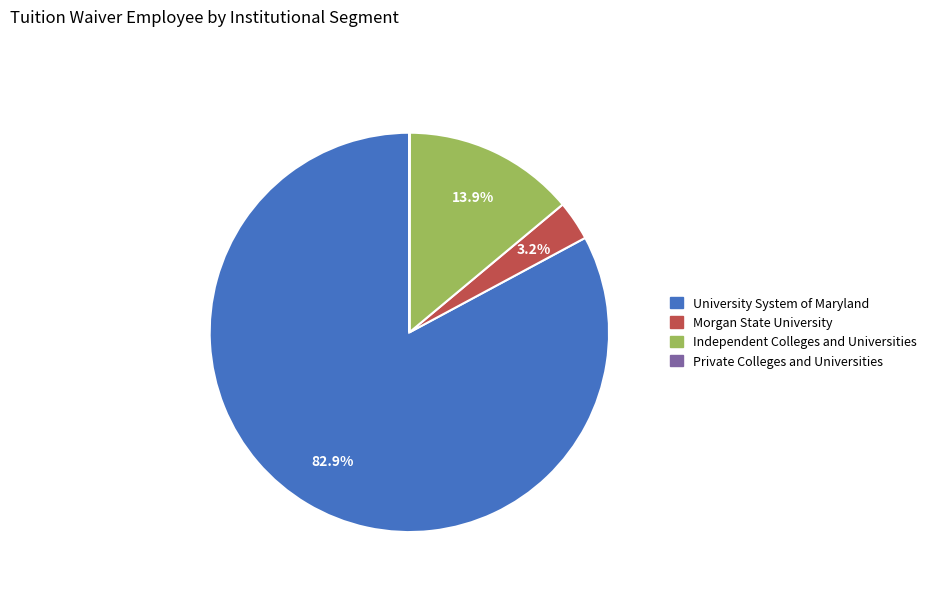

To the nearest percent, what is the difference between the largest and smallest slice percentages?

83%